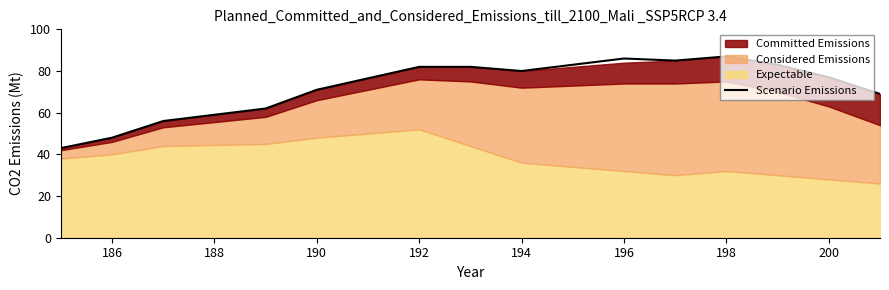

What is the minimum value for Scenario Emissions?

43